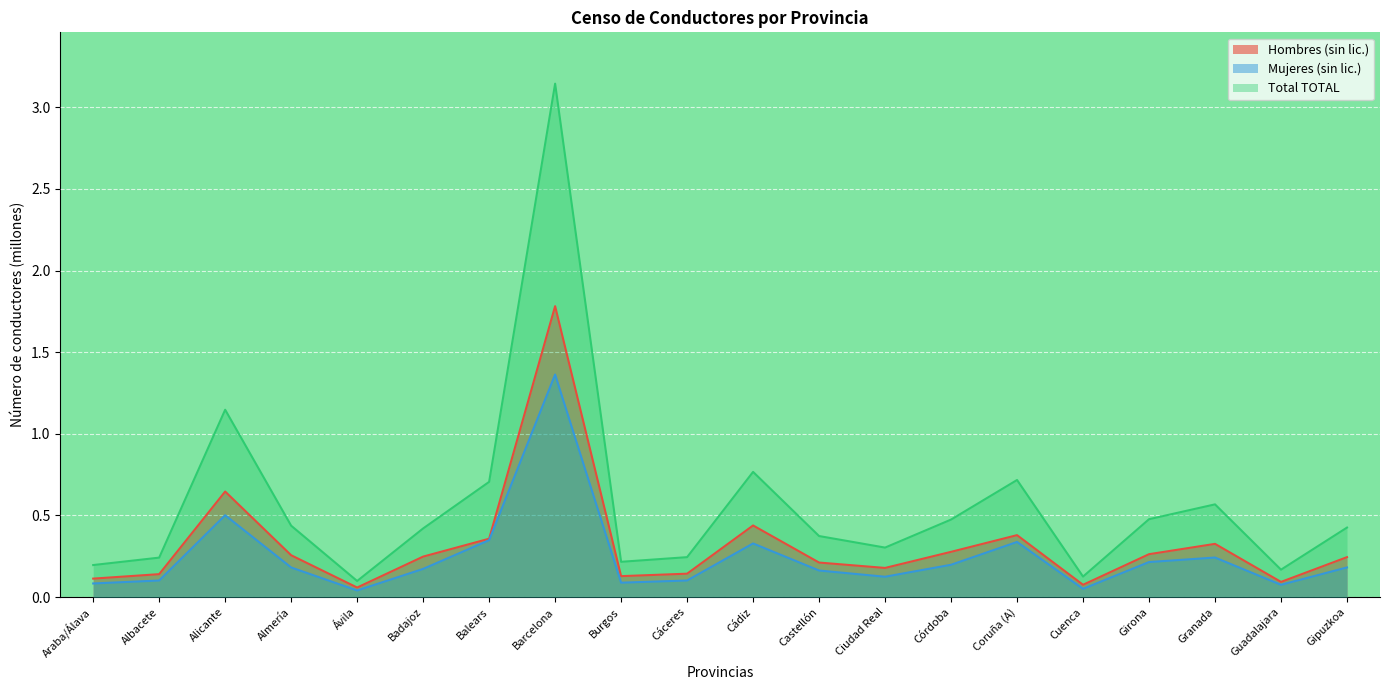

At how many categories does at least one series exceed 1?

2